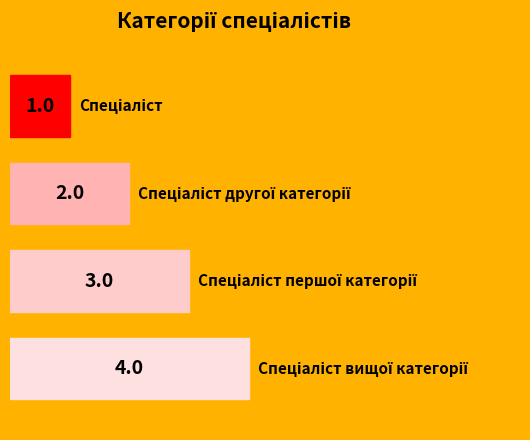

What position from the right is Спеціаліст?

4